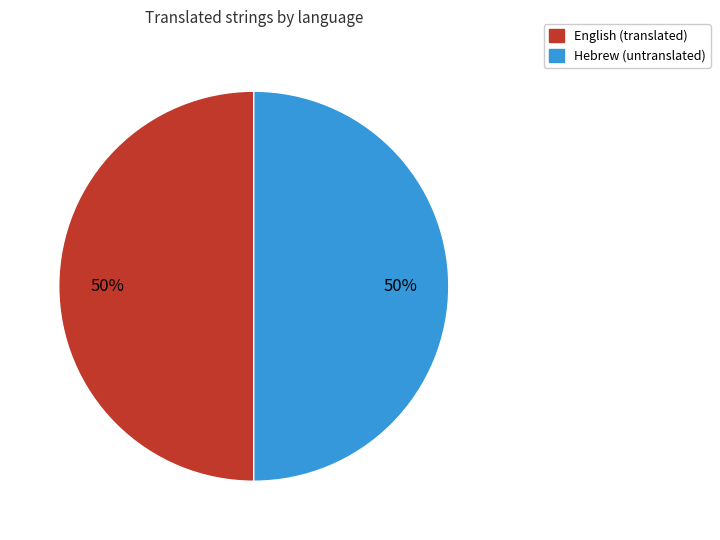

Approximately how many times larger is the value at Hebrew compared to English?

1.0